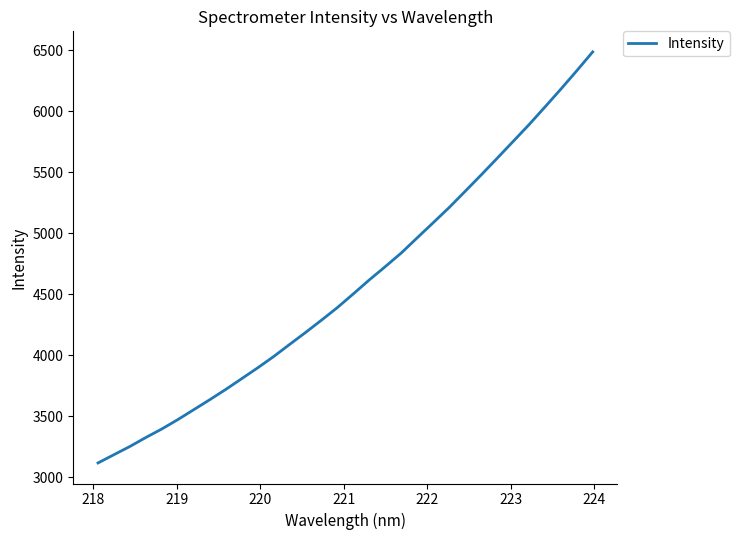

What is the smallest value displayed?

3117.2